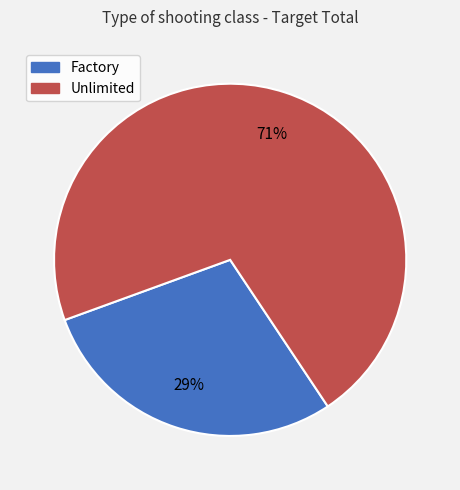

How many segments does this pie chart have?

2